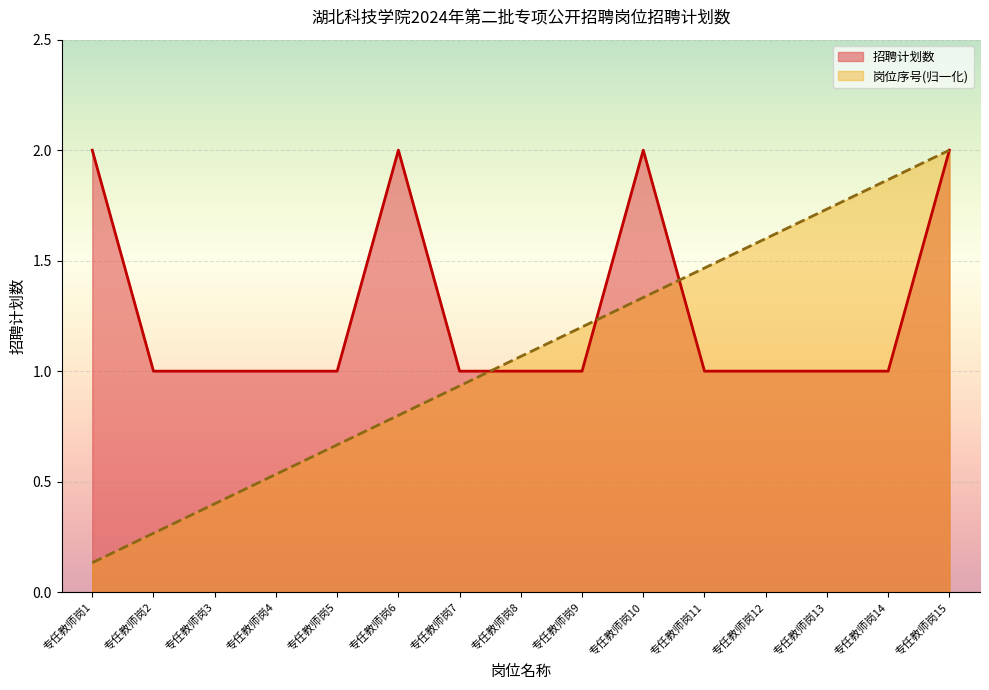

What are all the series names shown in the legend?

招聘计划数, 岗位序号(归一化)